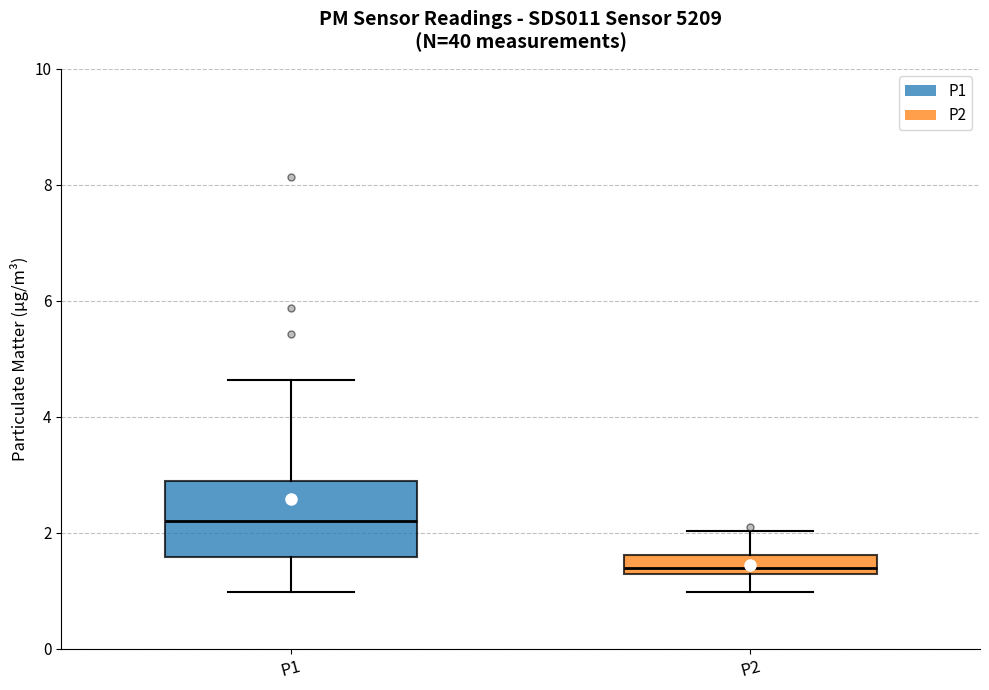

Comparing the boxes themselves (not the whiskers), which one is the tallest?

P1